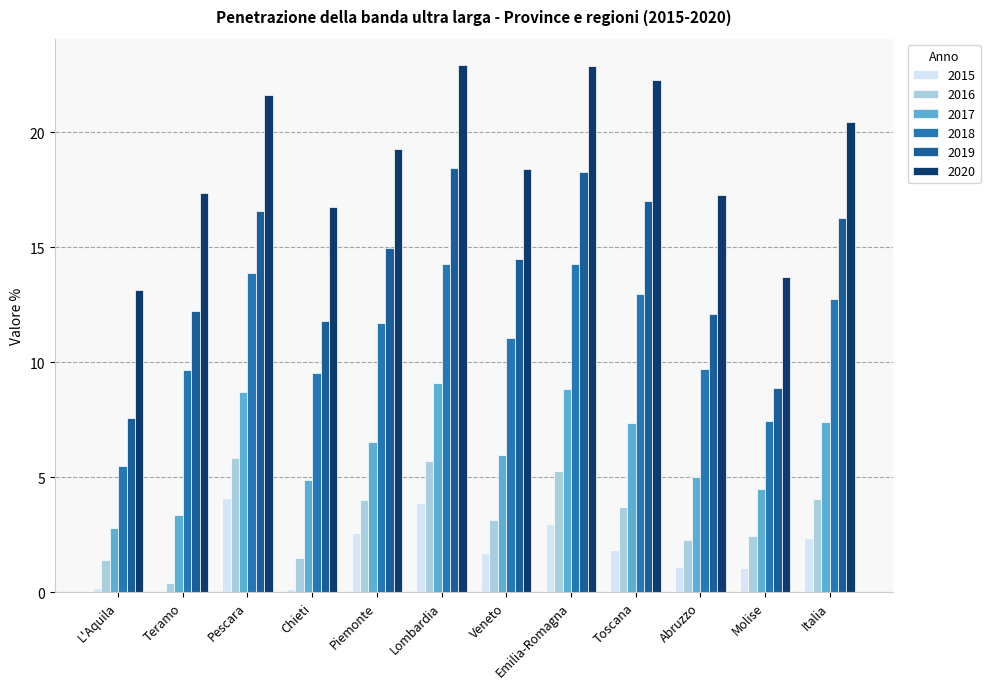

The value of 2015 at Piemonte is 2.6. True or false?

True